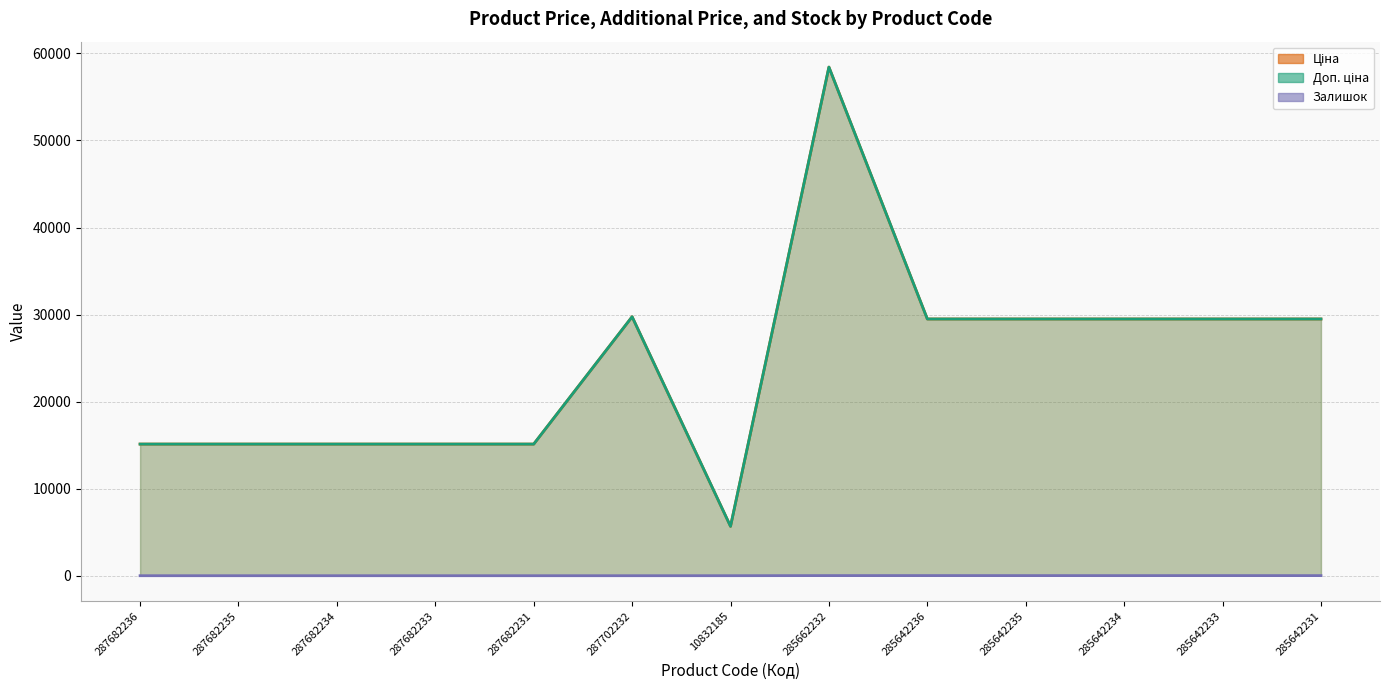

True or false: Доп. ціна and Ціна intersect in this chart.

False